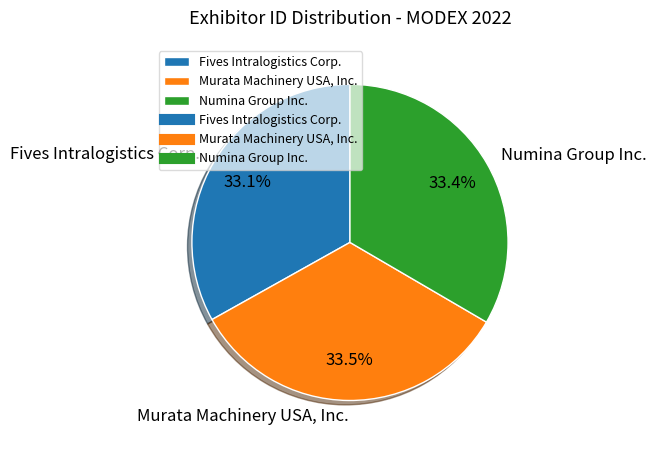

Rank the categories by value from lowest to highest.

Fives Intralogistics Corp., Numina Group Inc., Murata Machinery USA, Inc.